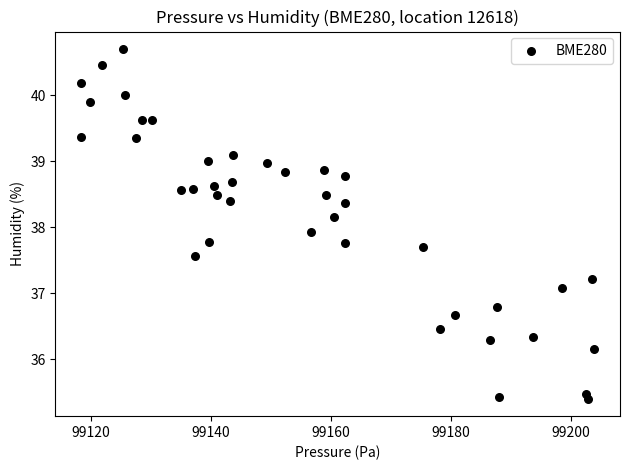

What is the range of X values (max minus min)?

85.6